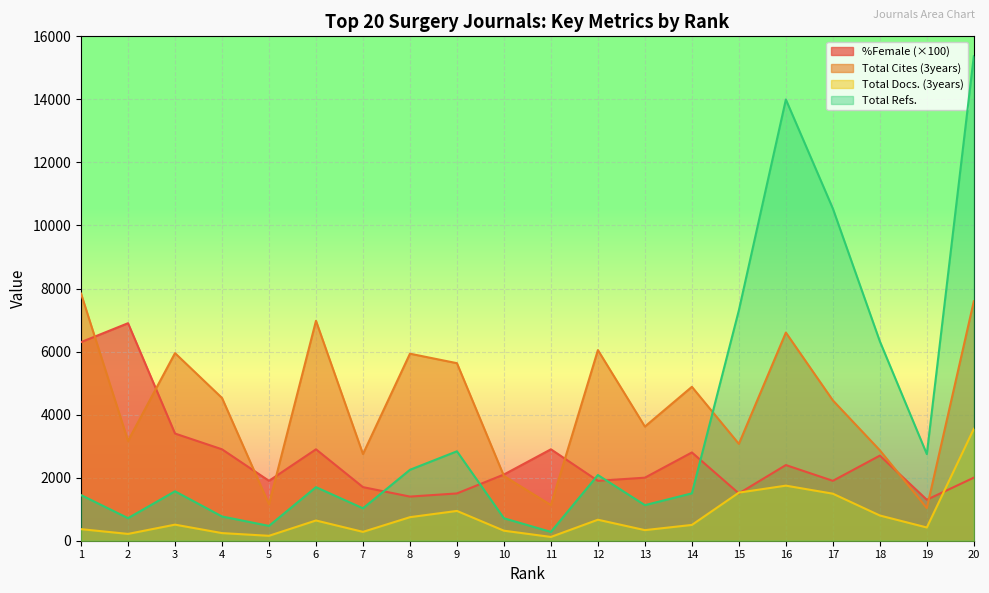

Rank the series at 11 from highest to lowest value.

%Female (×100), Total Cites (3years), Total Refs., Total Docs. (3years)